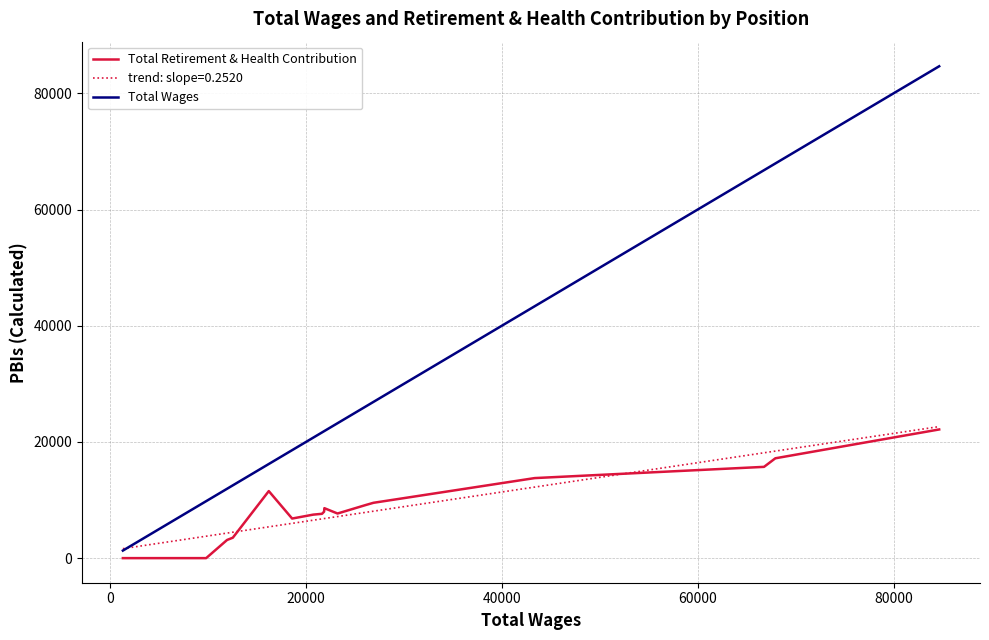

Which series has the largest total across all categories?

Total Wages